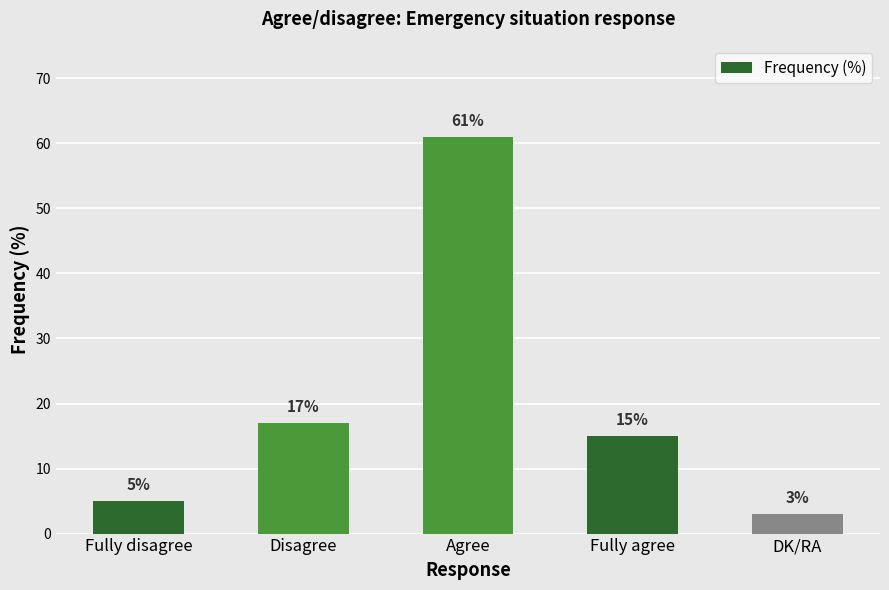

List the labels in order of value, smallest first.

DK/RA, Fully disagree, Fully agree, Disagree, Agree